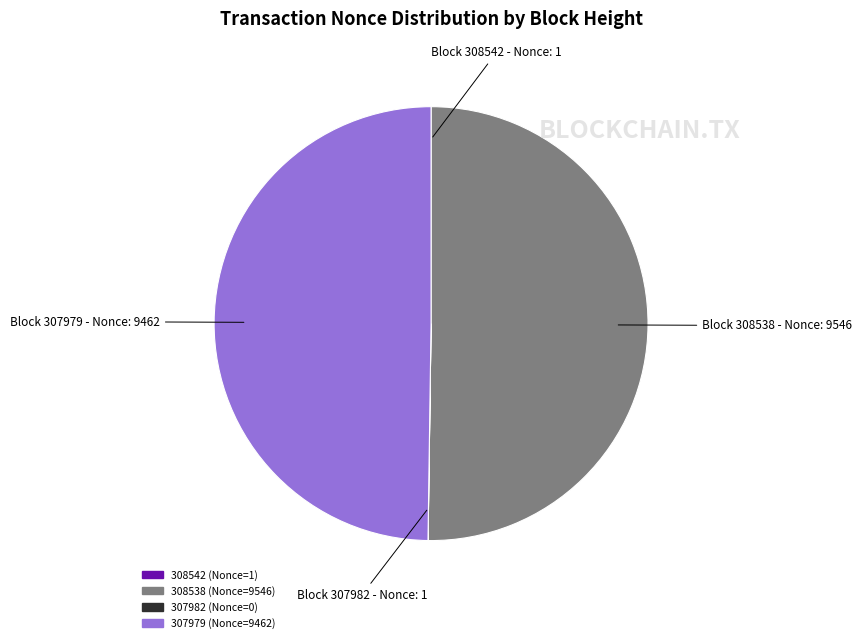

The 308538 (Nonce=9546) slice represents 58% of the pie. True or false?

False